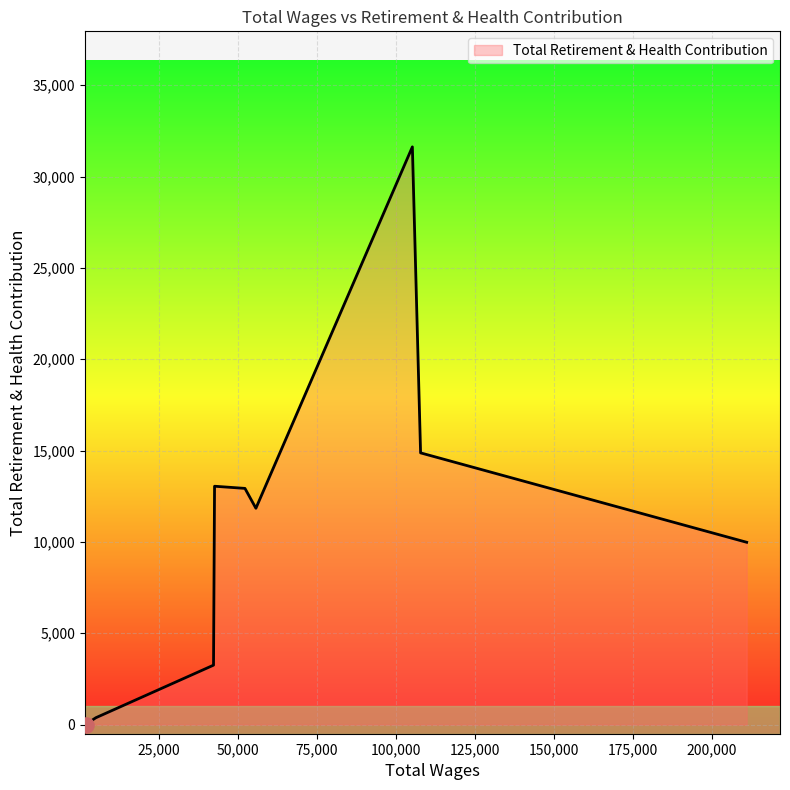

What is the greatest value displayed?

31625